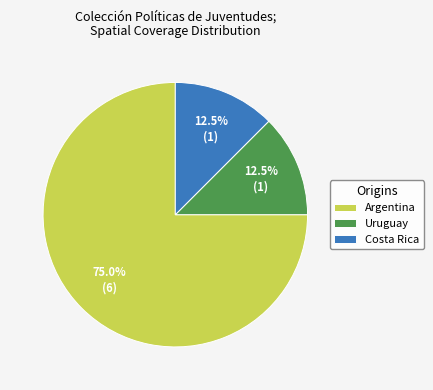

To the nearest percent, what is the difference between the largest and smallest slice percentages?

62%